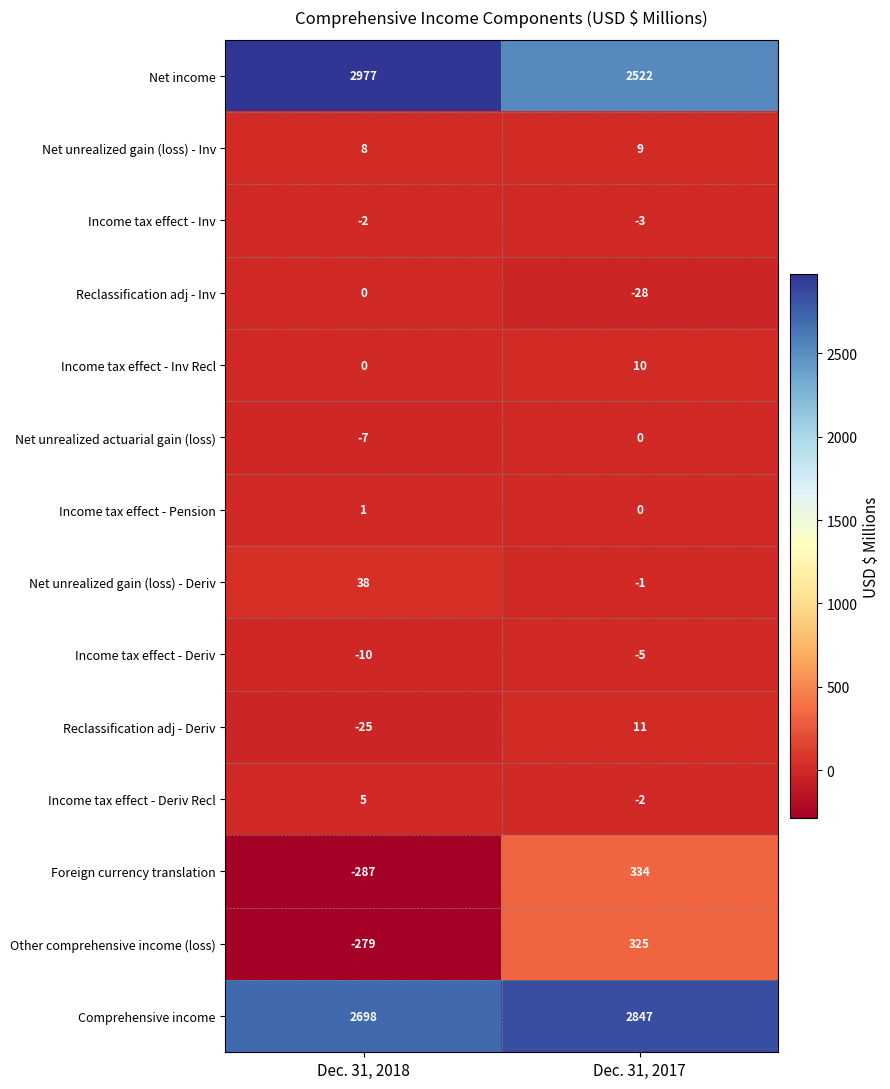

What is the sum of all Foreign currency translation values?

47